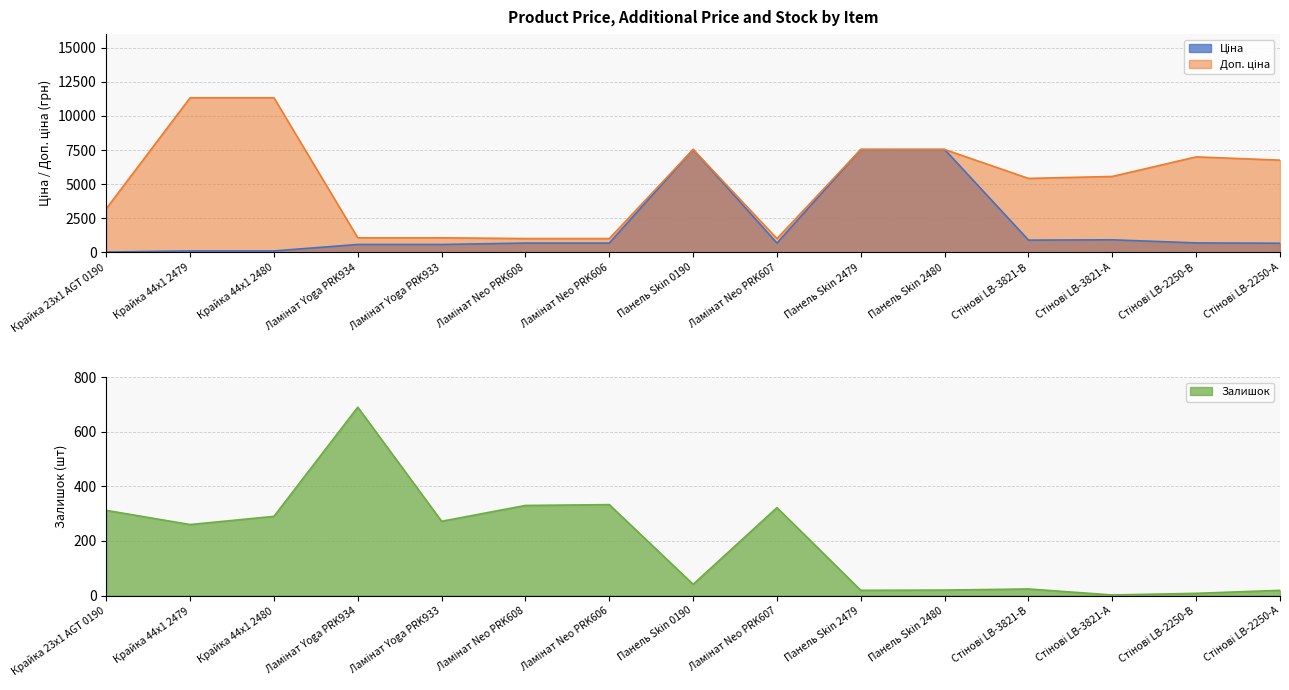

At which category is the sum across all series the highest?

Панель Skin 0190